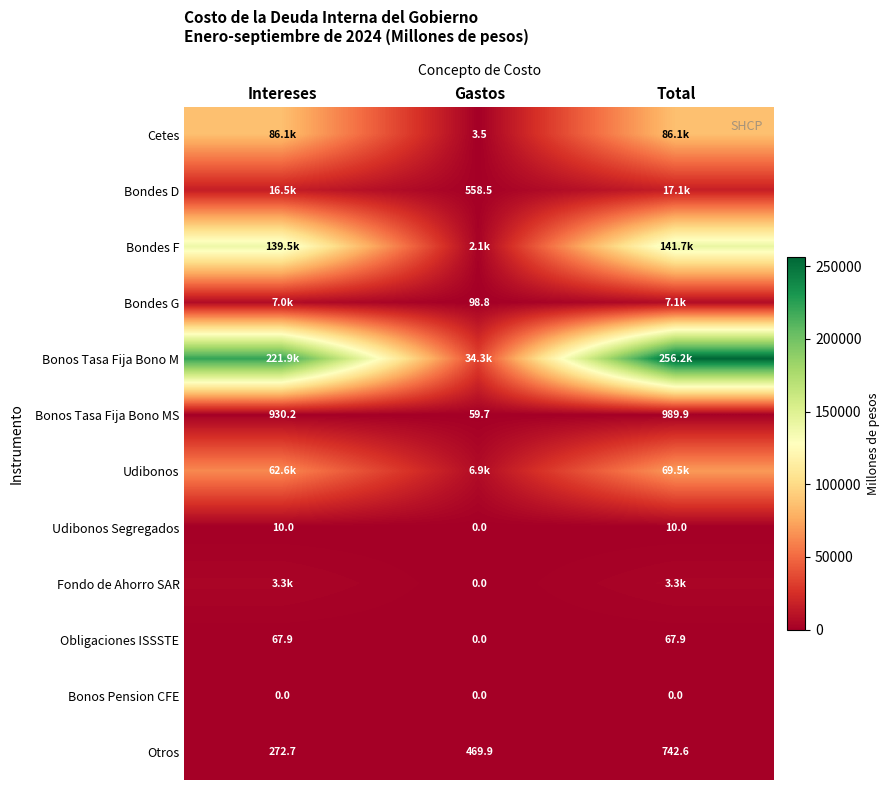

What is the difference between the maximum and minimum values in the Udibonos Segregados series?

10.0